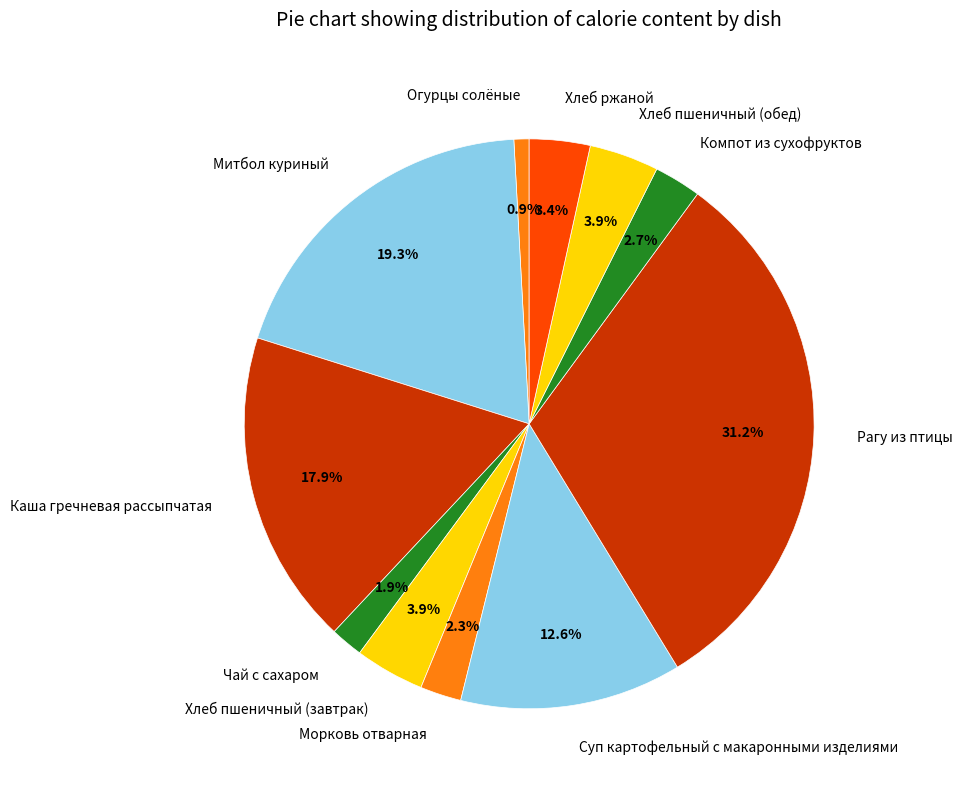

How much of the chart is everything except Хлеб пшеничный (обед)?

96.1%